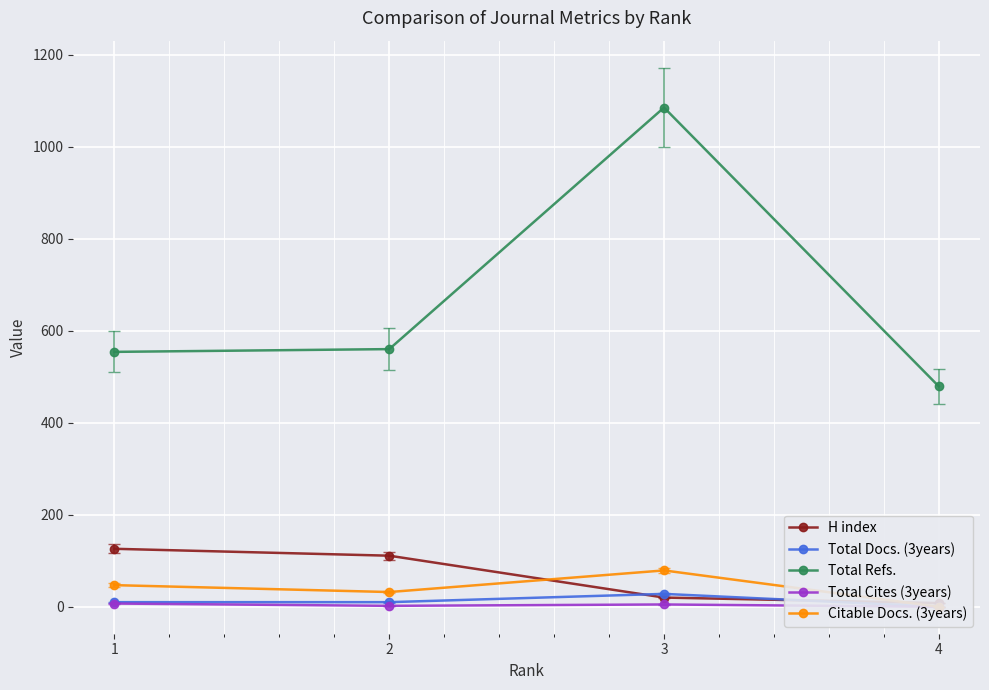

True or false: Total Refs. has a value of 1577 at 3.

False